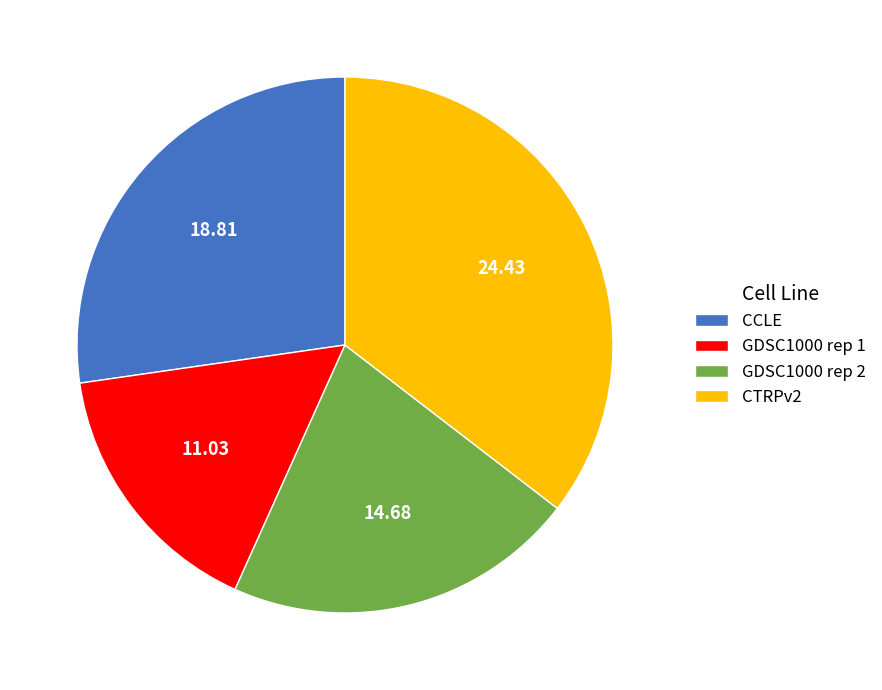

Is there a majority slice in this chart?

No